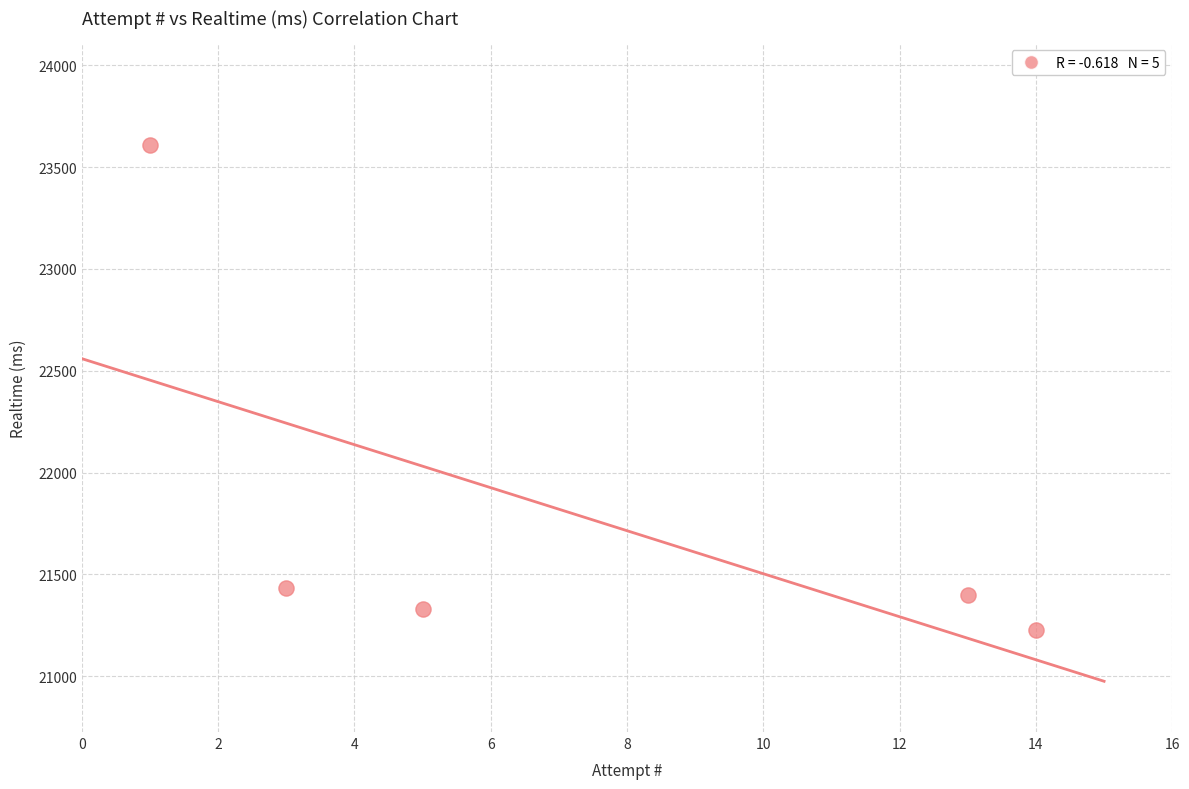

What Y value in the scatter plot is closest to 22417?

21432